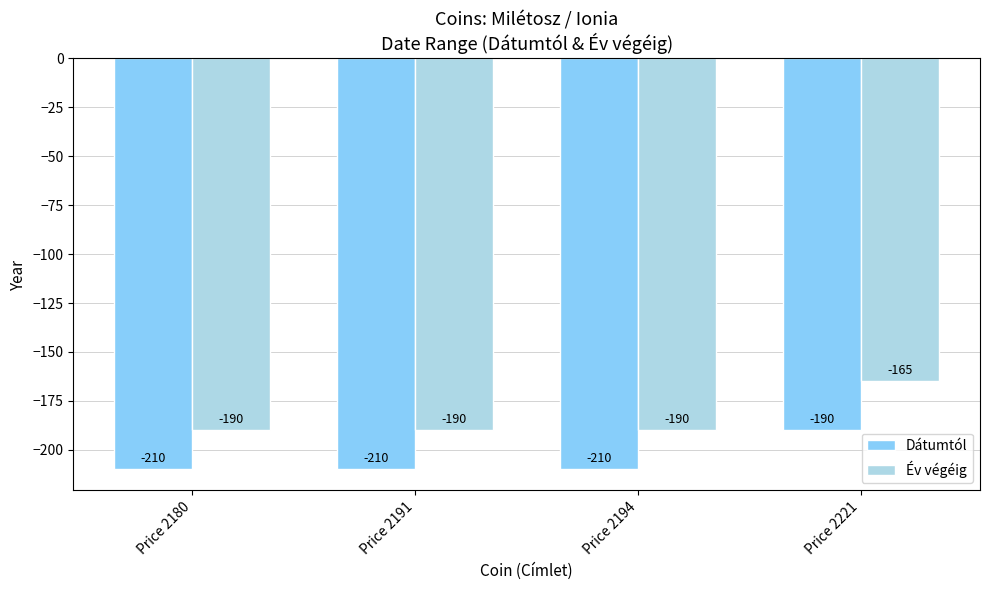

Is the value of Dátumtól at Price 2194 greater than the value of Év végéig at Price 2191?

No